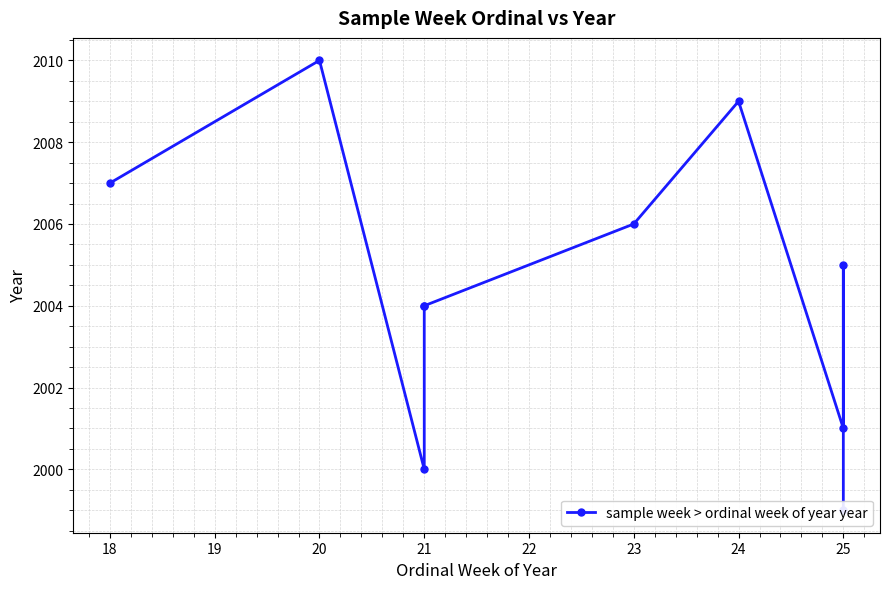

What is the smallest value displayed?

1999